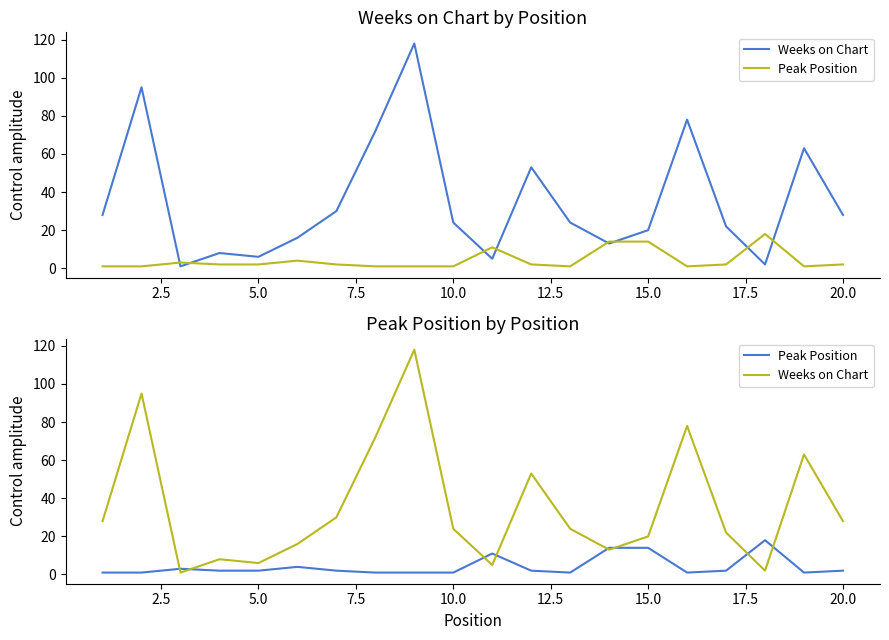

Reading left to right, transcribe all the data shown in this chart.

Weeks on Chart: 28	95	1	8	6	16	30	72	118	24	5	53	24	13	20	78	22	2	63	28
Peak Position: 1	1	3	2	2	4	2	1	1	1	11	2	1	14	14	1	2	18	1	2